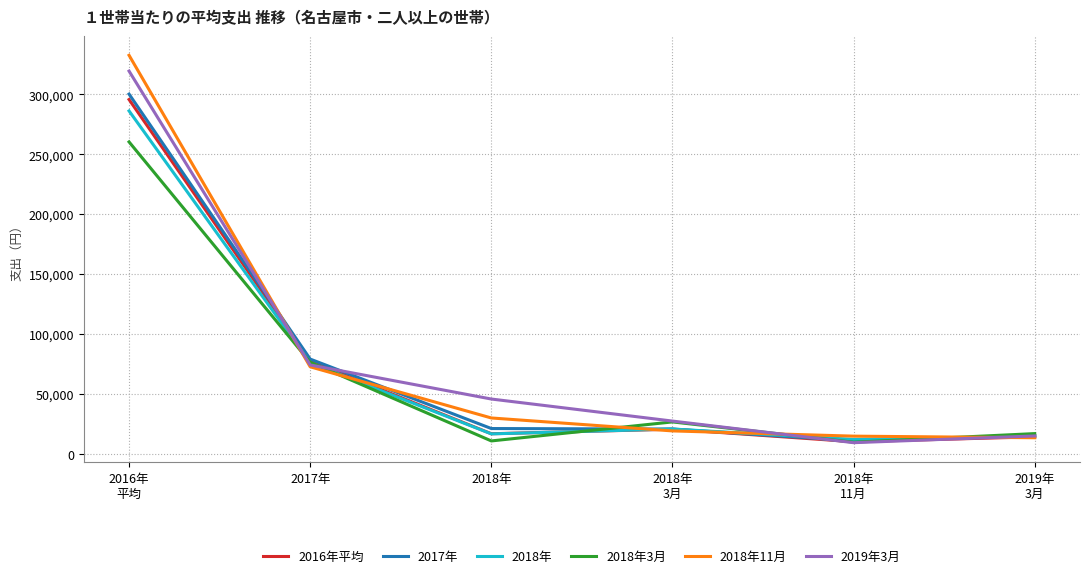

What is the minimum value shown in the chart?

9162